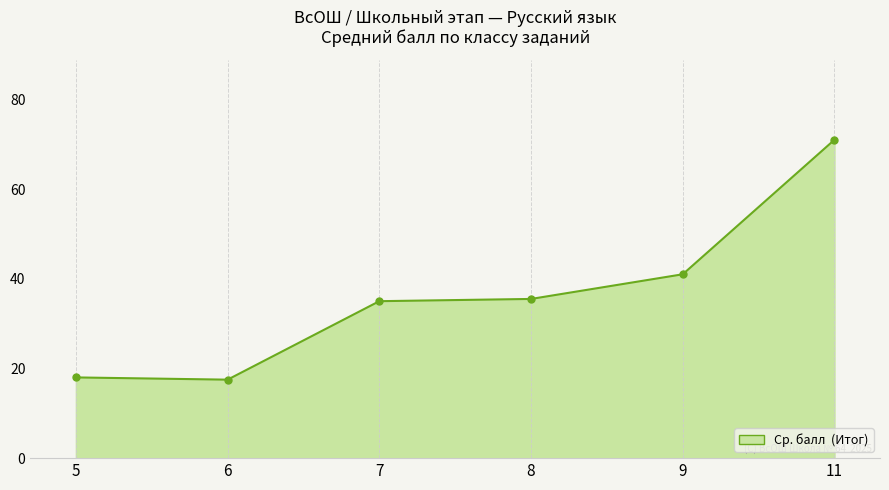

True or false: the data shows 5.3 at 6.

False